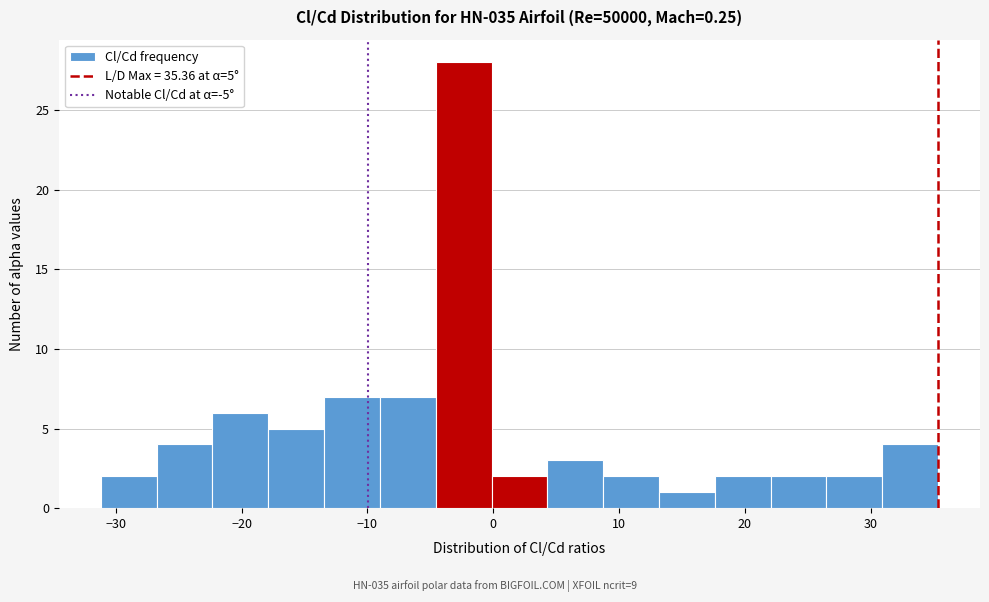

Which range on the x-axis has the tallest bar?

-5 to 0